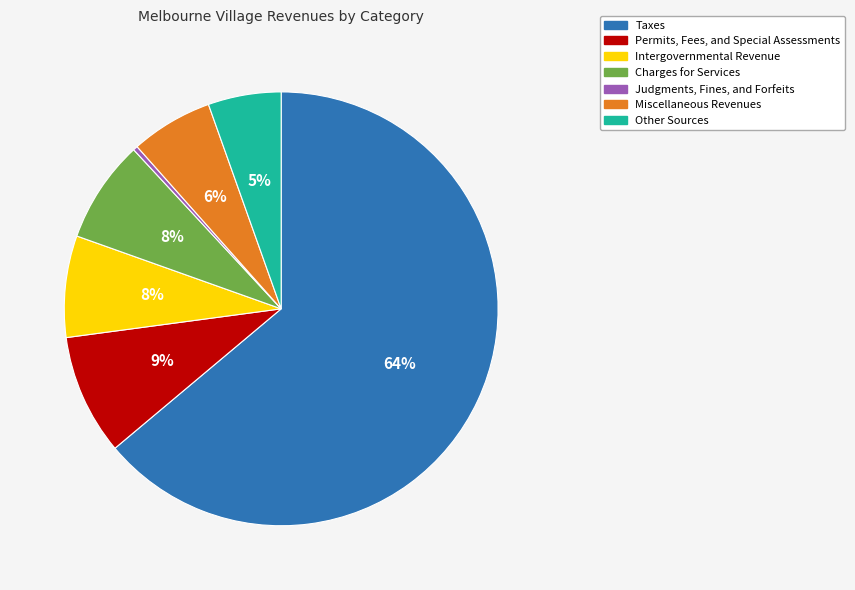

Which slice is the largest?

Taxes